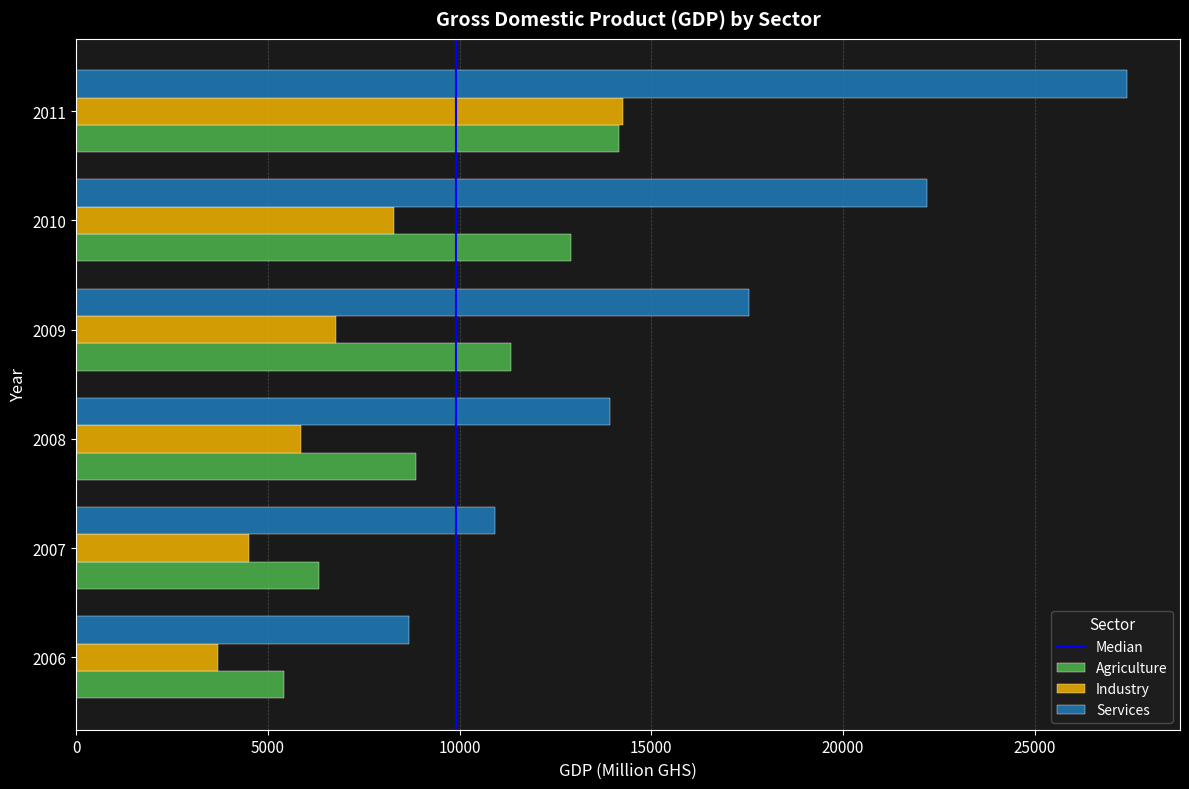

Is it true that Agriculture equals 14564.4 at 2008?

False